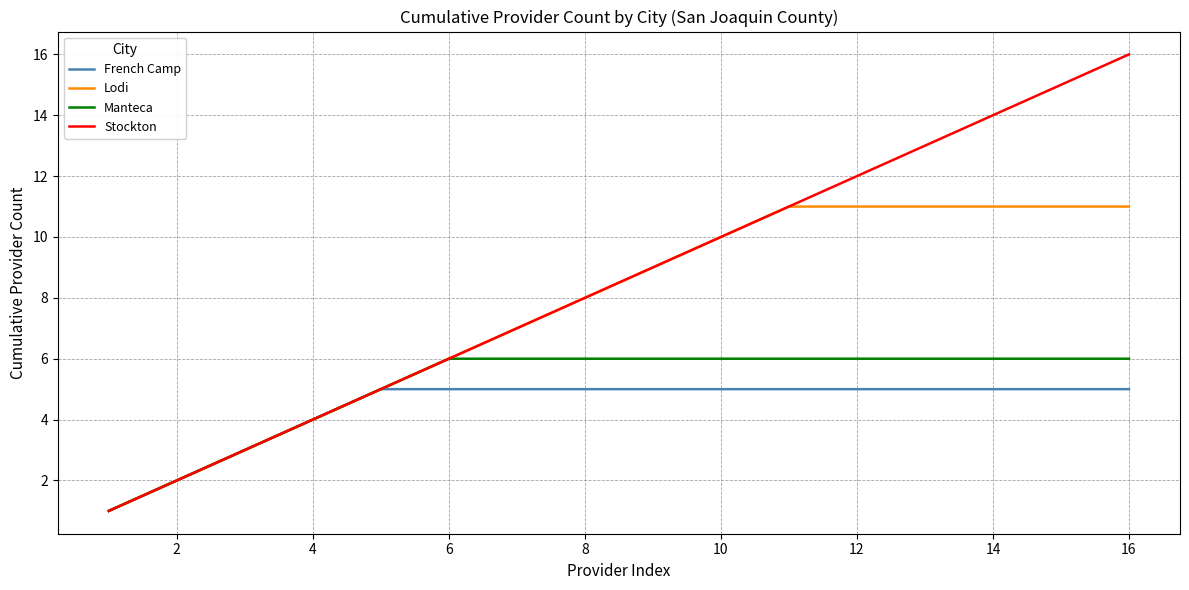

What are all the series names shown in the legend?

French Camp, Lodi, Manteca, Stockton